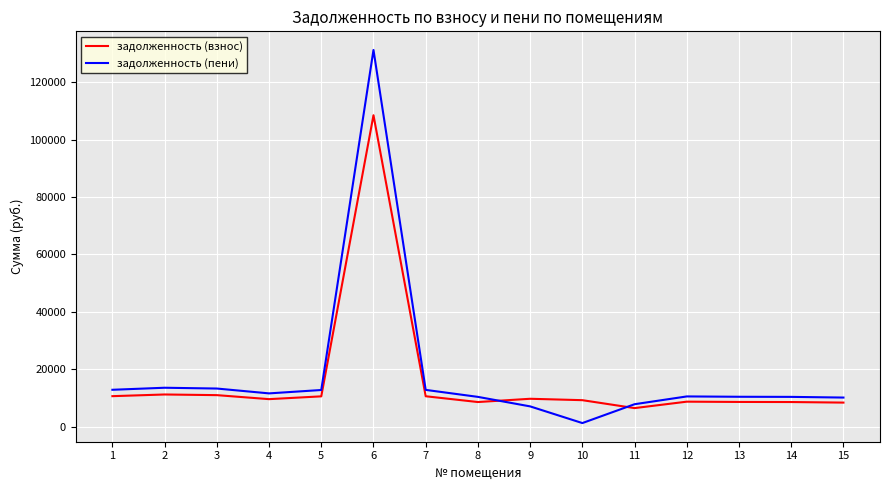

Where do задолженность (пени) and задолженность (взнос) first cross each other?

8 and 9